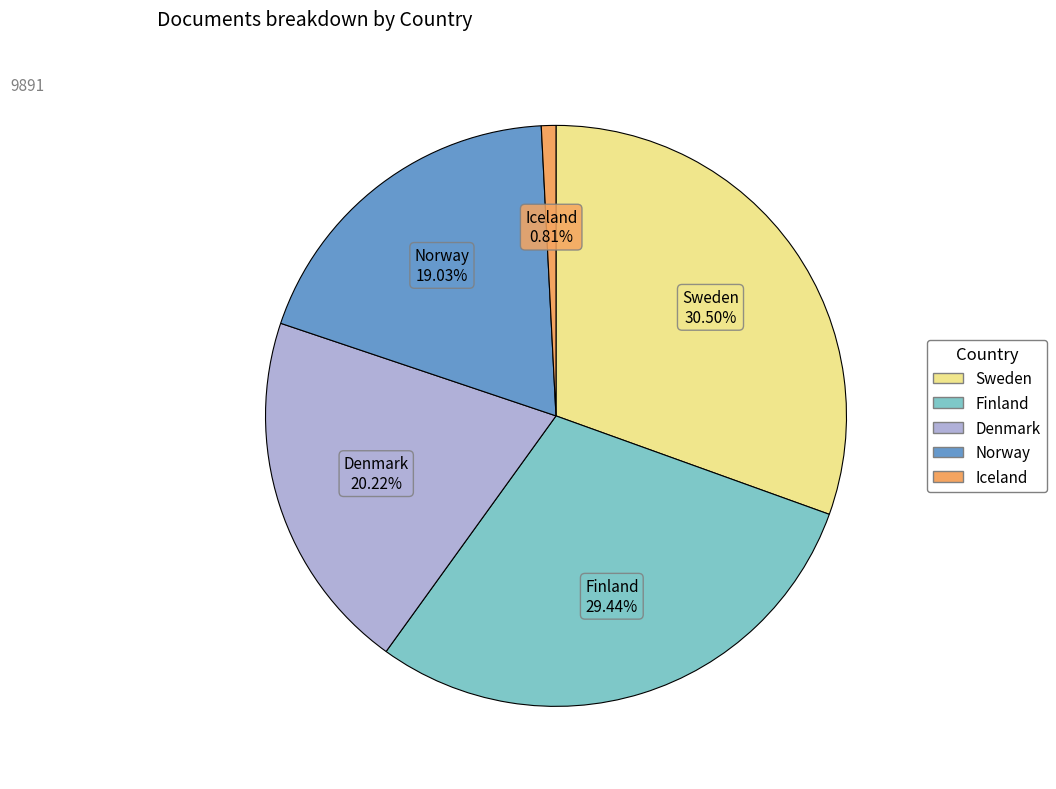

Rank the categories by value from lowest to highest.

Iceland, Norway, Denmark, Finland, Sweden